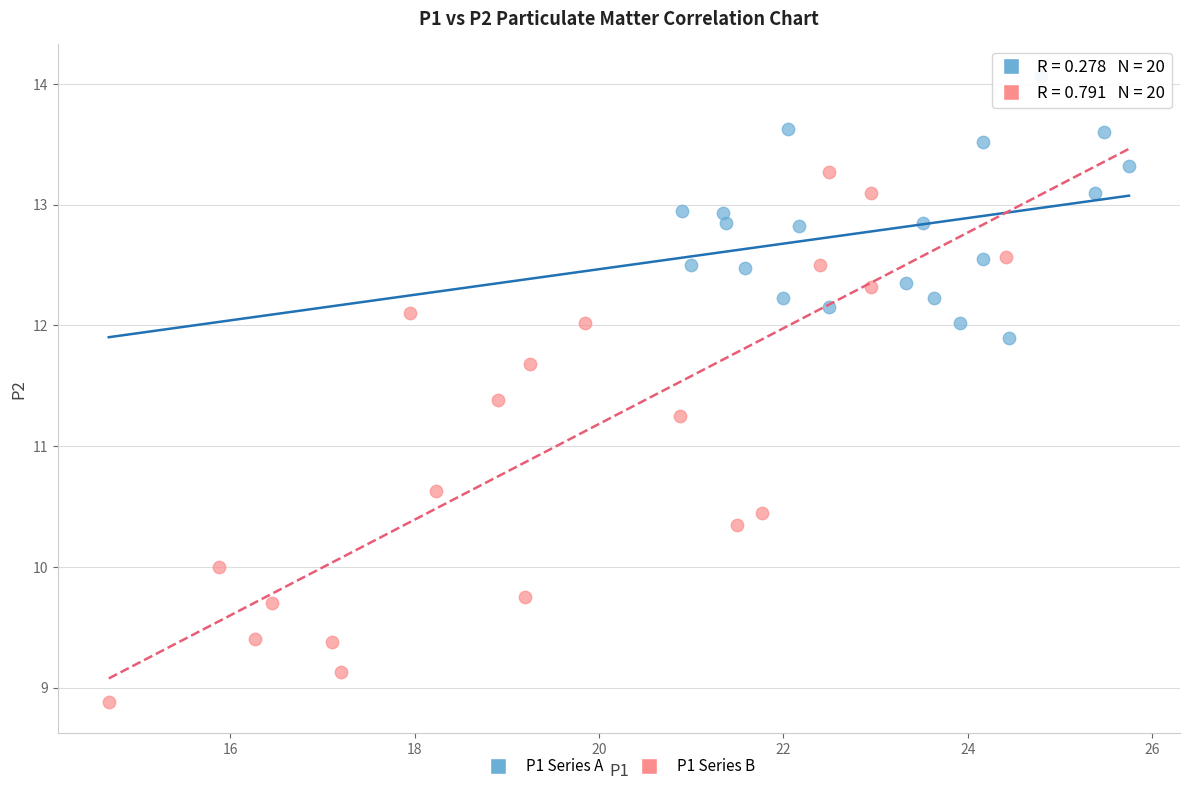

Which series reaches the minimum Y coordinate?

P1 Series B